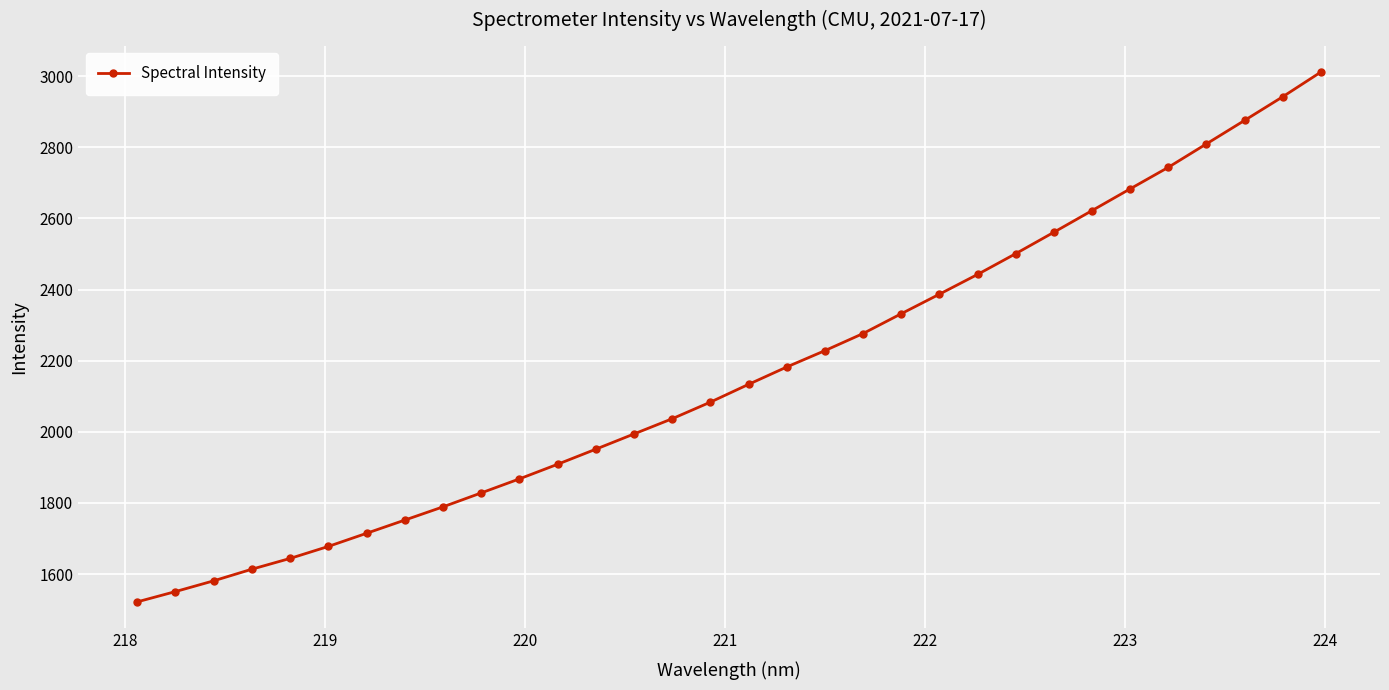

What is the difference between the maximum and minimum values?

1489.9